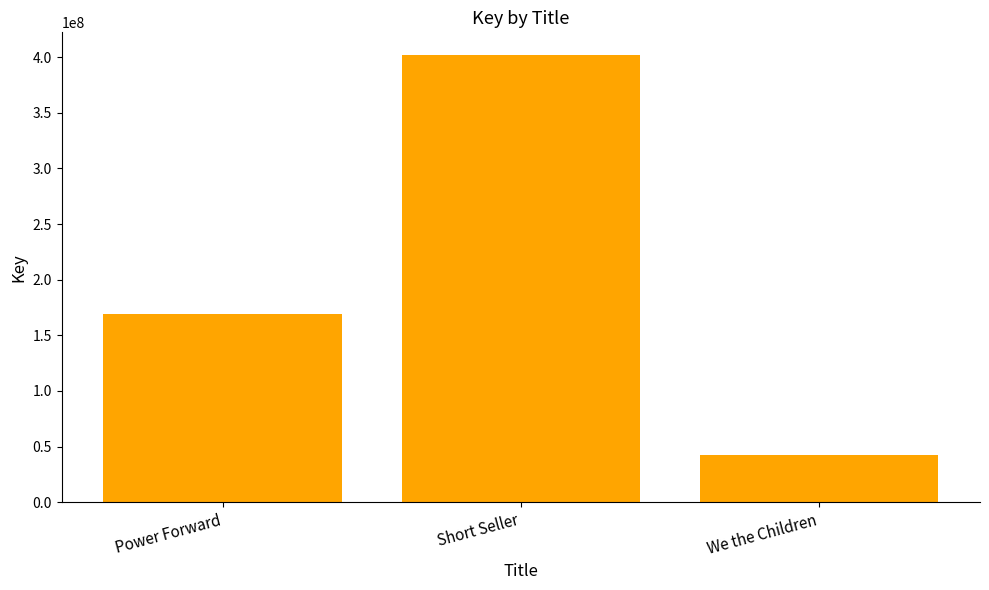

Reading left to right, extract all data points from this chart.

Power Forward=169188594	Short Seller=402178523	We the Children=42720240